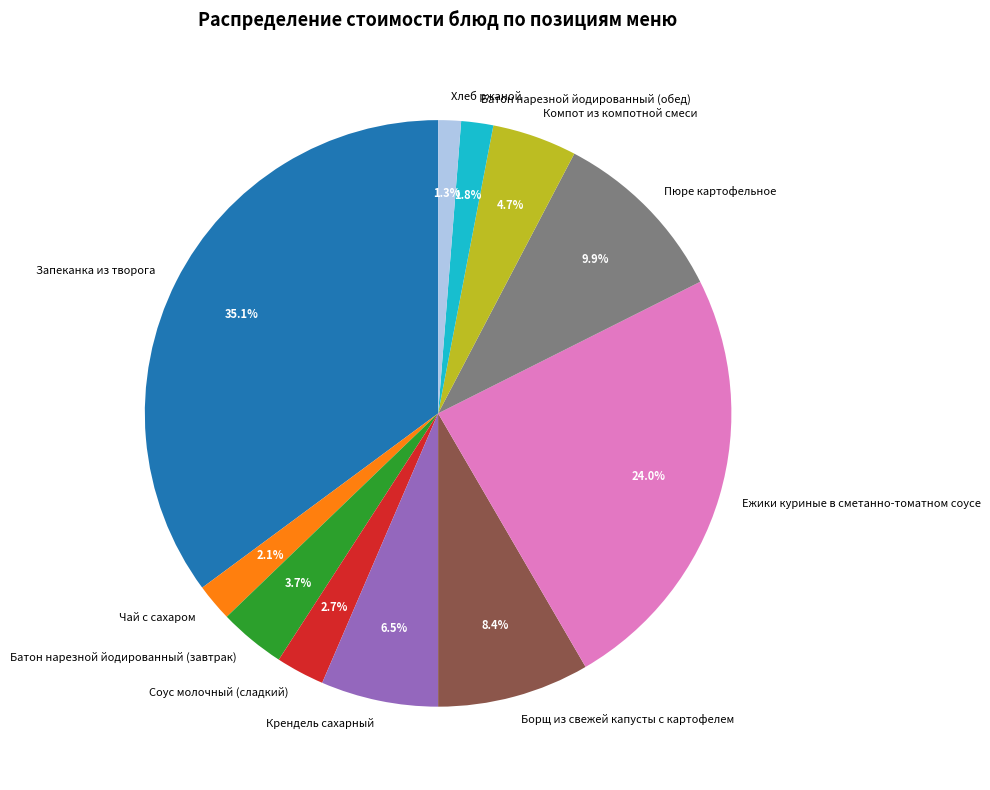

Is the sum of Батон нарезной йодированный (завтрак) and Соус молочный (сладкий) greater than half?

No